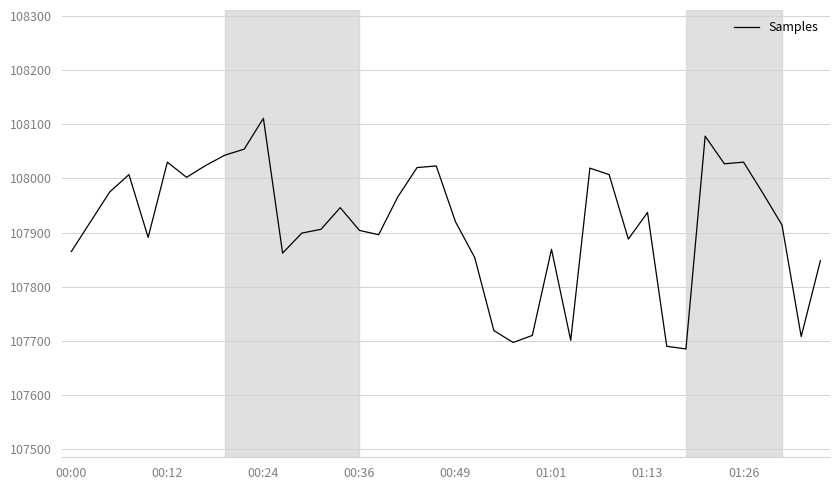

What is the smallest value displayed?

107685